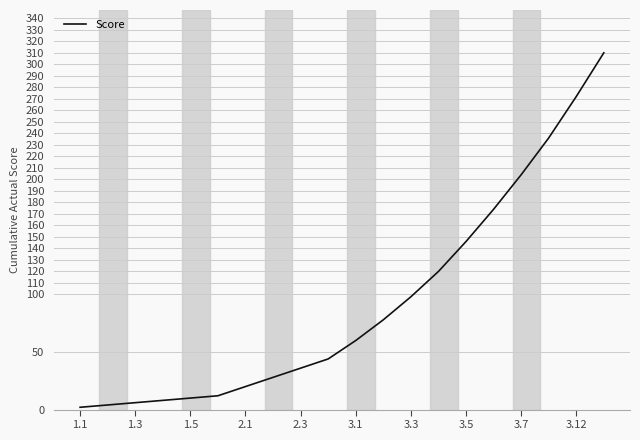

What is the difference between the maximum and minimum values?

308